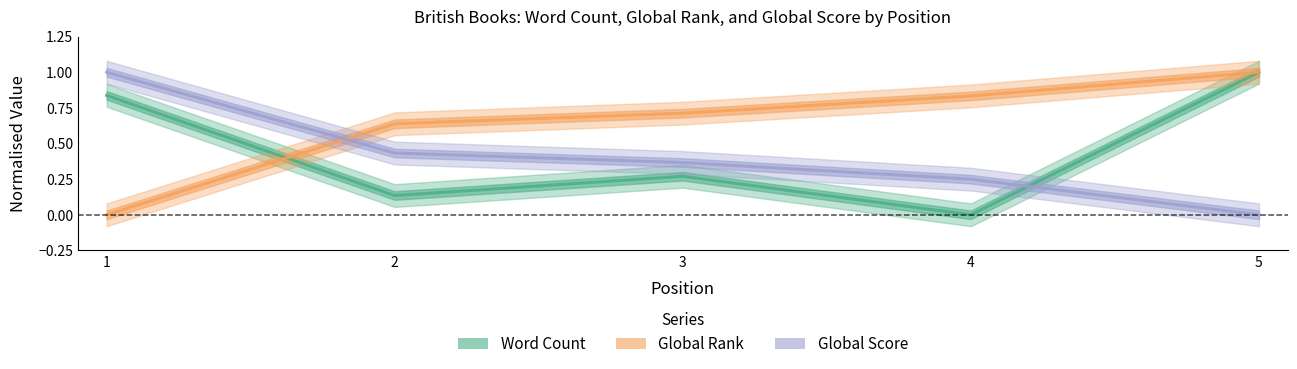

Rank the series at 4 from highest to lowest value.

Global Rank, Global Score, Word Count